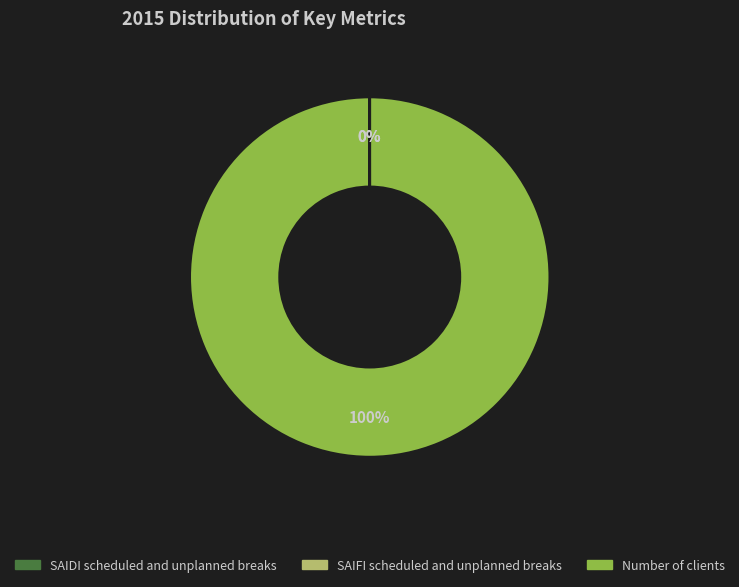

To the nearest percent, what is the average slice percentage?

33%